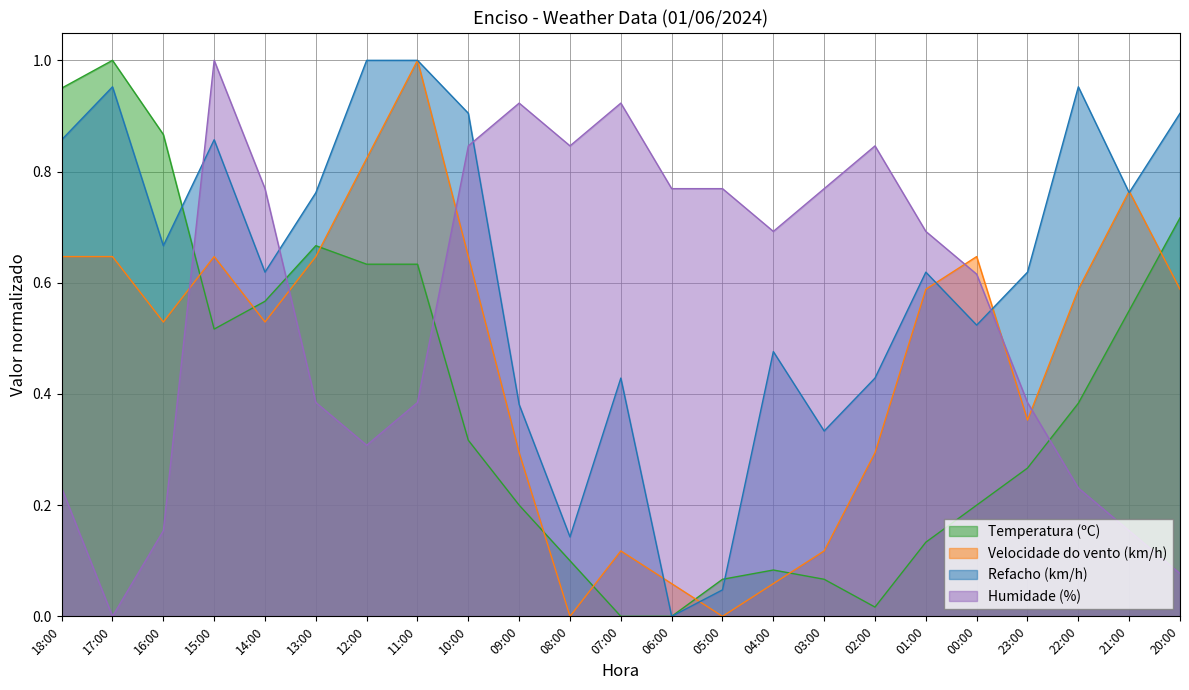

What are all the series names shown in the legend?

Temperatura (ºC), Velocidade do vento (km/h), Refacho (km/h), Humidade (%)